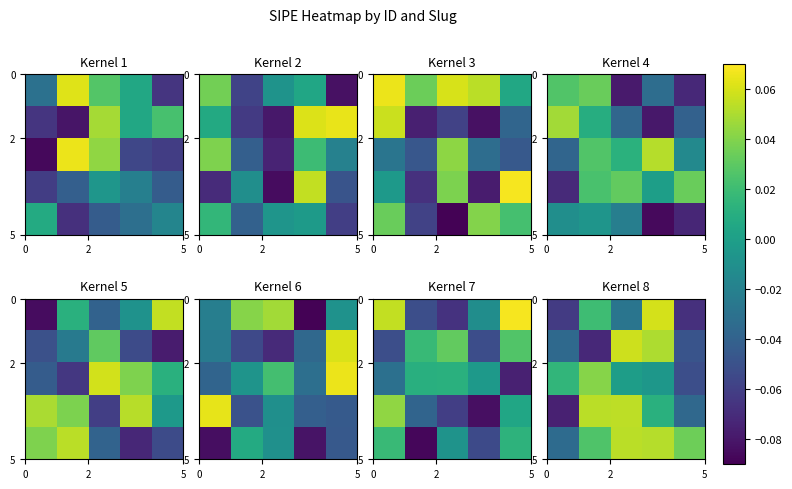

At how many categories does at least one series exceed 0?

5